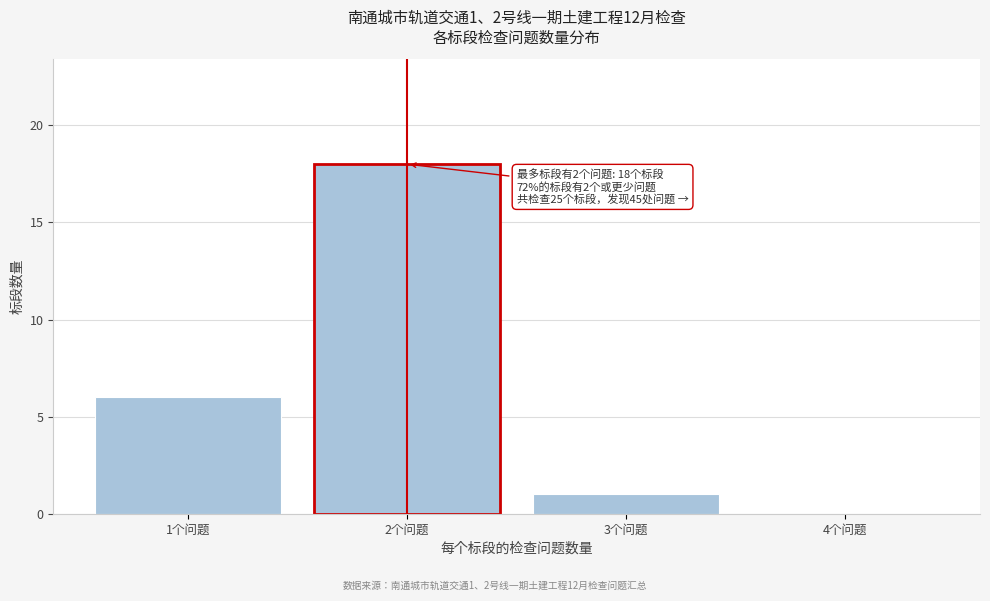

Reading right to left, extract all data points from this chart.

4个问题=0	3个问题=1	2个问题=18	1个问题=6